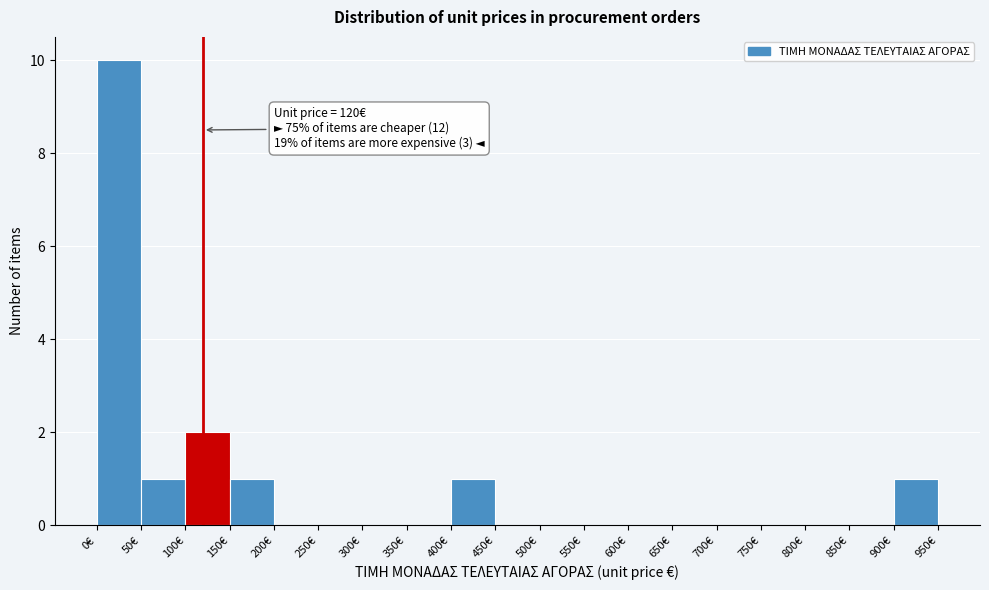

Which range on the x-axis has the tallest bar?

0 to 50